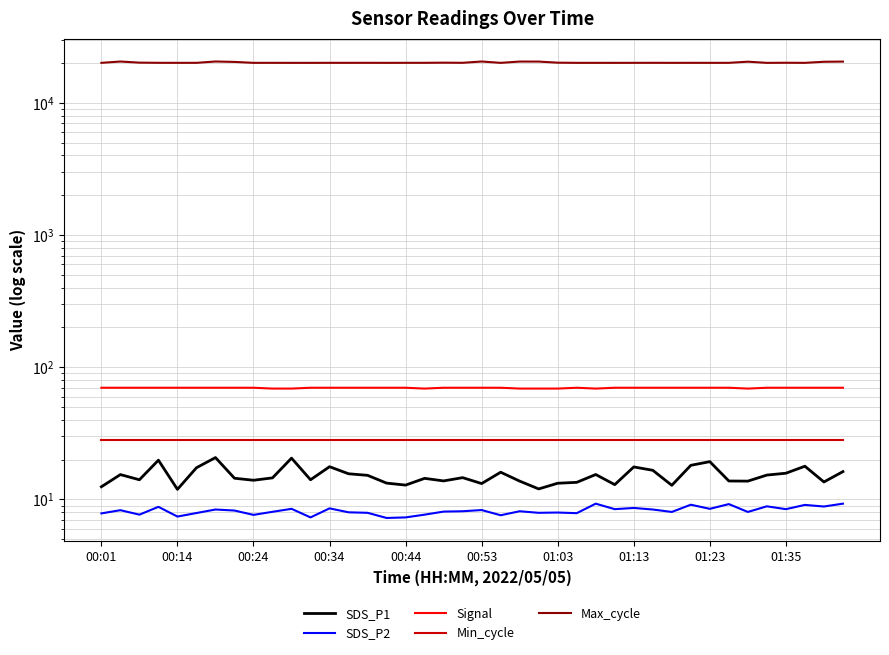

What value does the Min_cycle series have at 15?

28.0